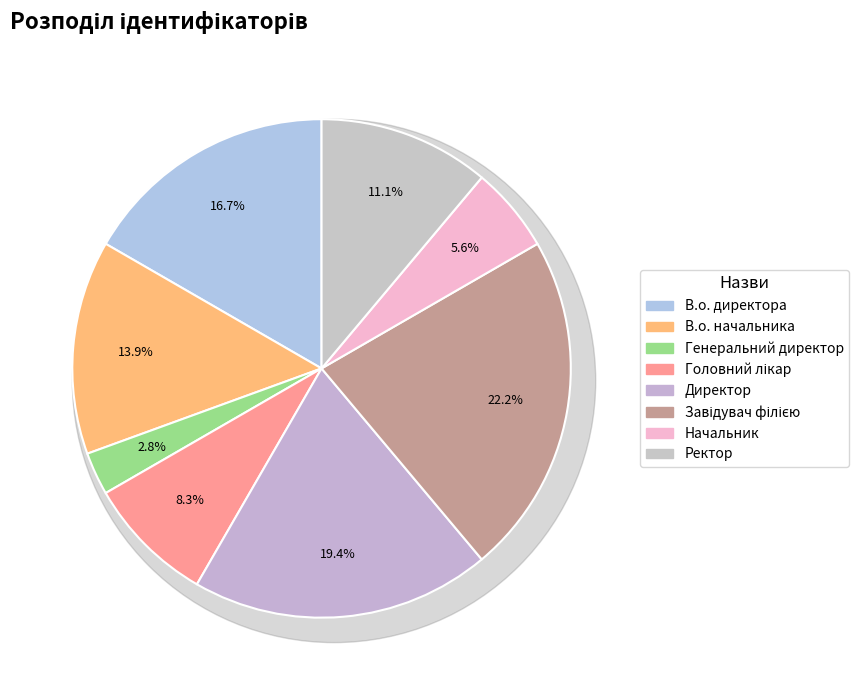

What percentage do Головний лікар and Директор together represent?

27.8%